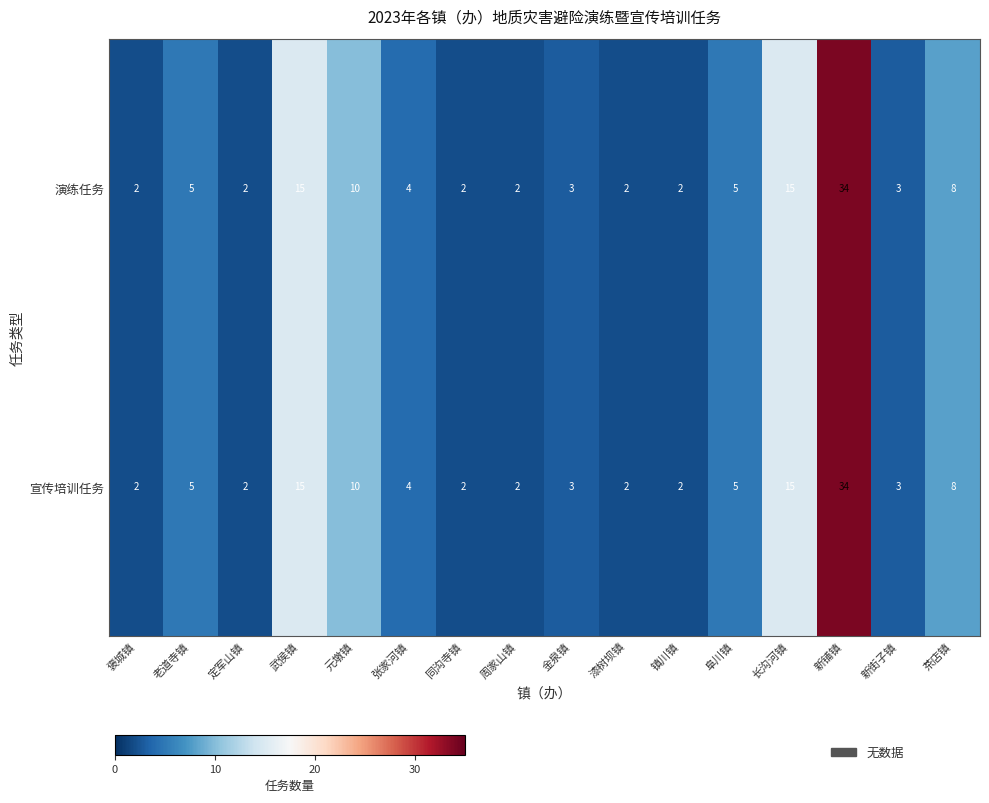

Is the value of 演练任务 at 新铺镇 greater than the value of 宣传培训任务 at 周家山镇?

Yes